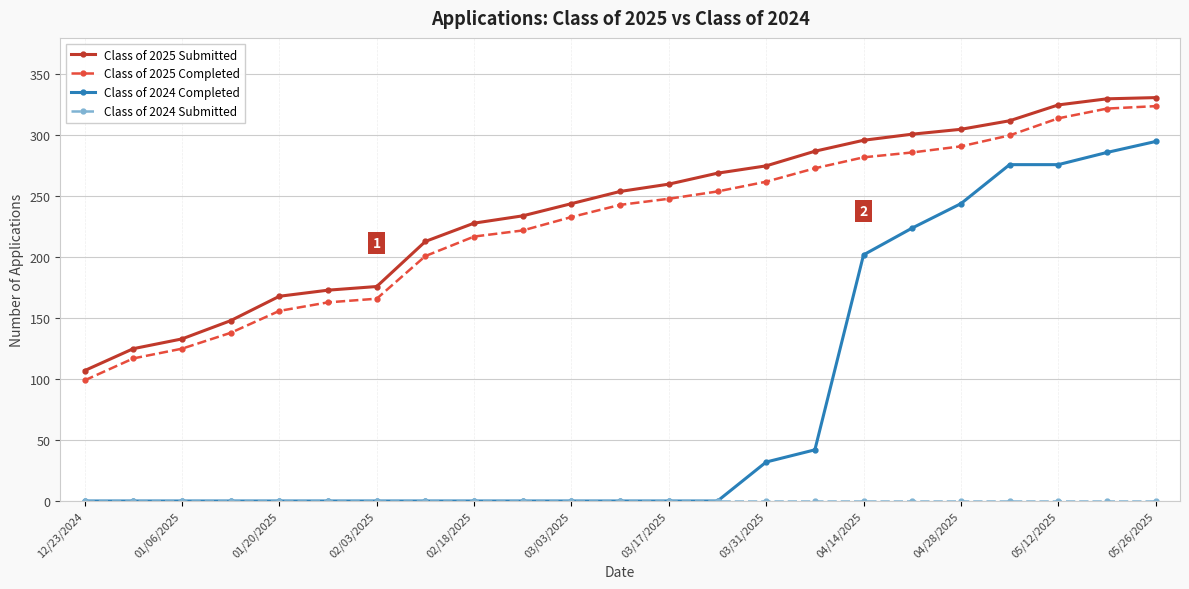

What is the value of the Class of 2025 Submitted point at the 23rd from the left?

331